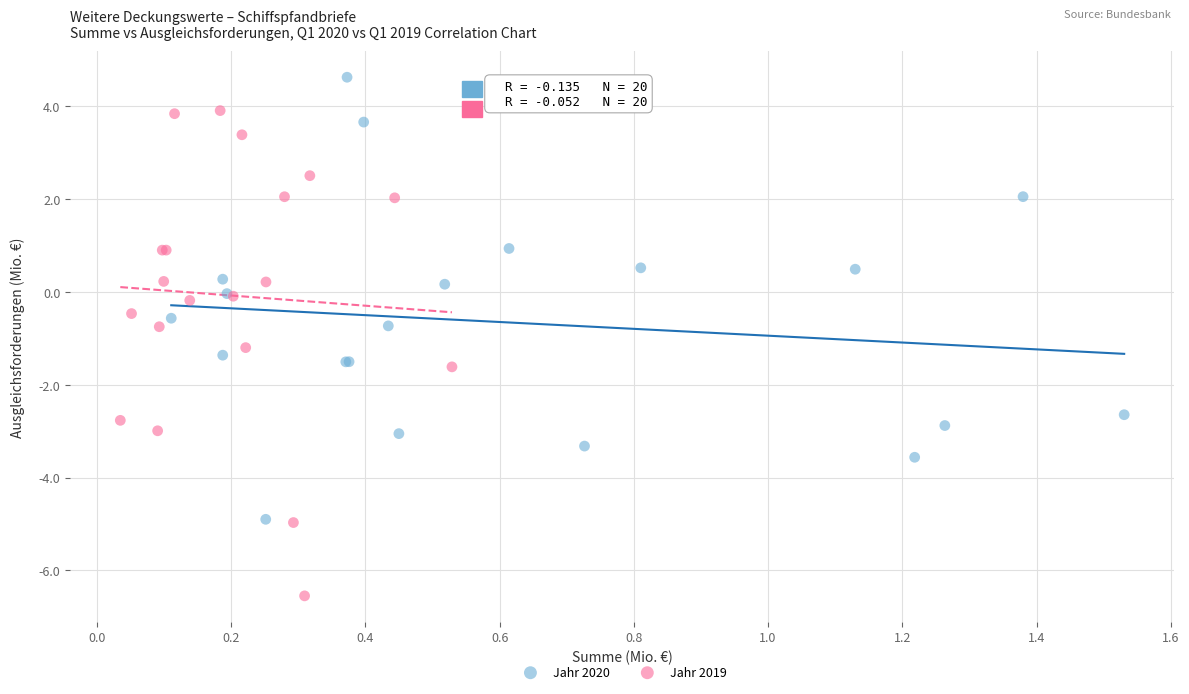

Which series reaches the maximum Y coordinate?

Jahr 2020